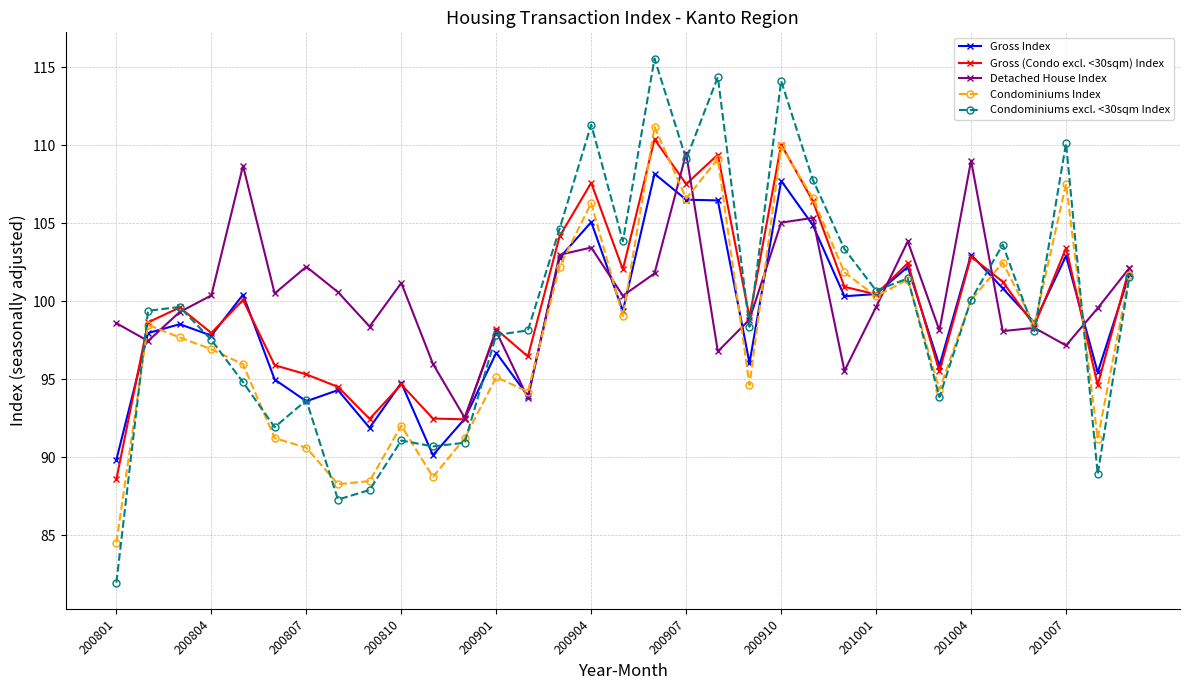

At how many categories does at least one series exceed 84?

33